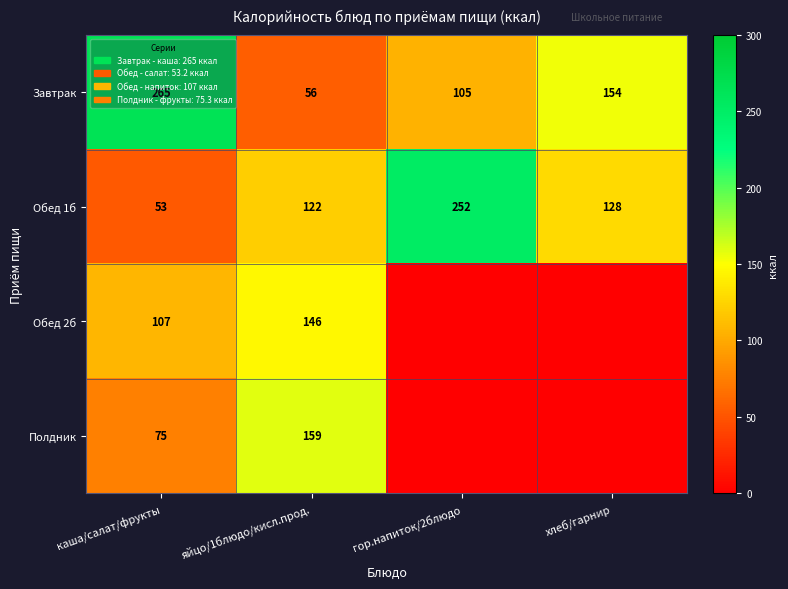

What is the total value across all series at гор.напиток/2блюдо?

357.0